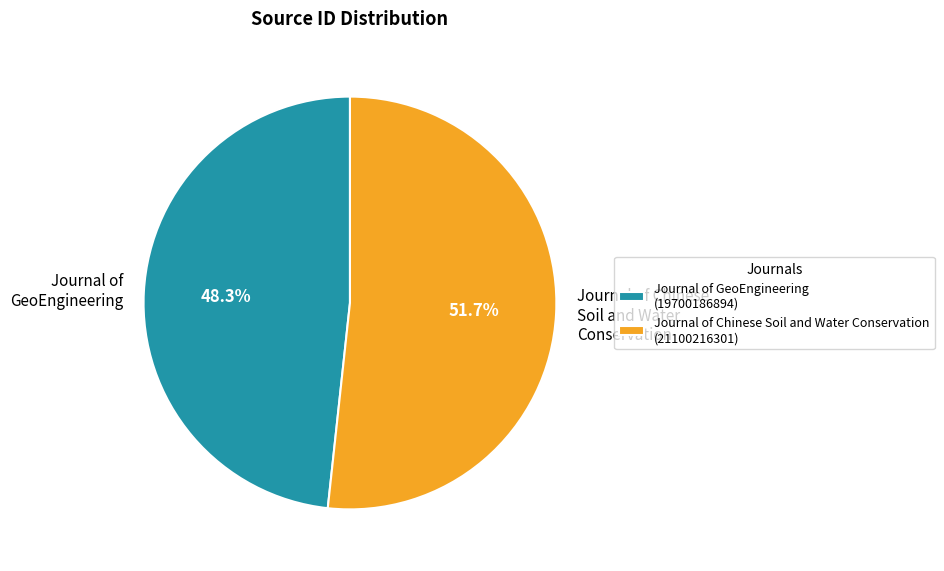

What percentage is the Journal of GeoEngineering slice, to the nearest percent?

48%